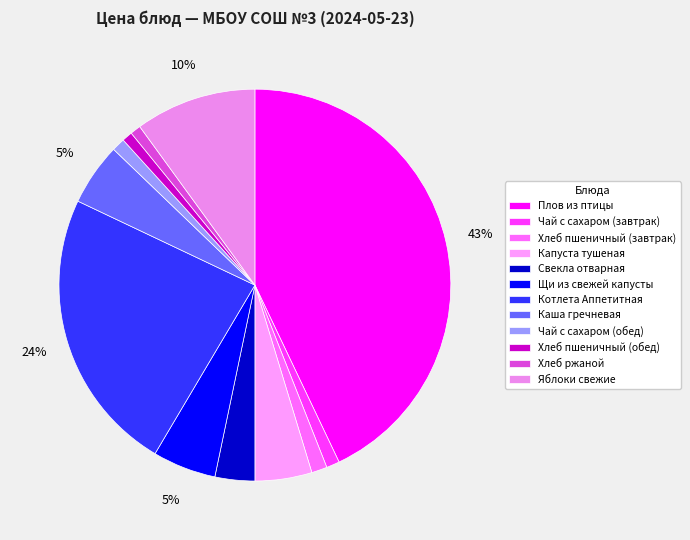

True or false: Свекла отварная accounts for 3% of the total.

True